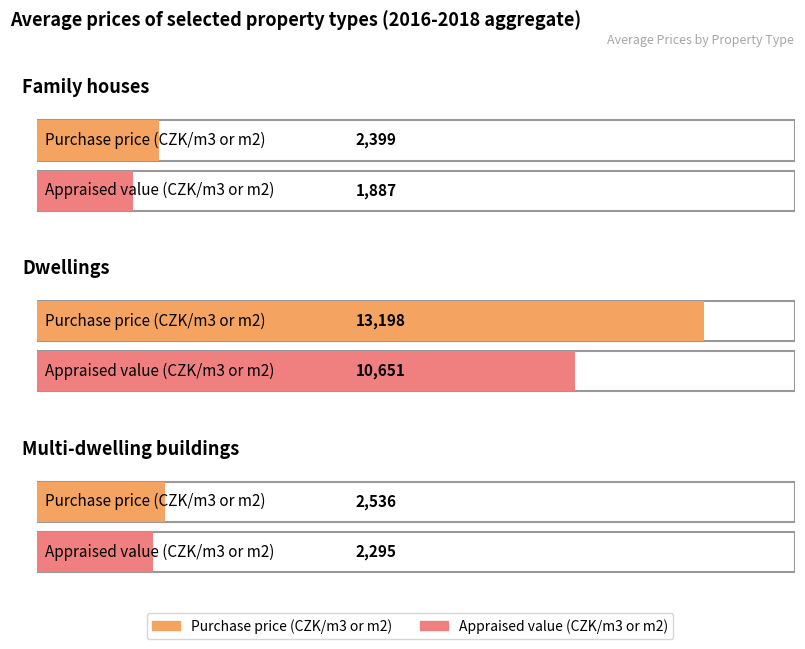

What is the minimum value shown in the chart?

1887